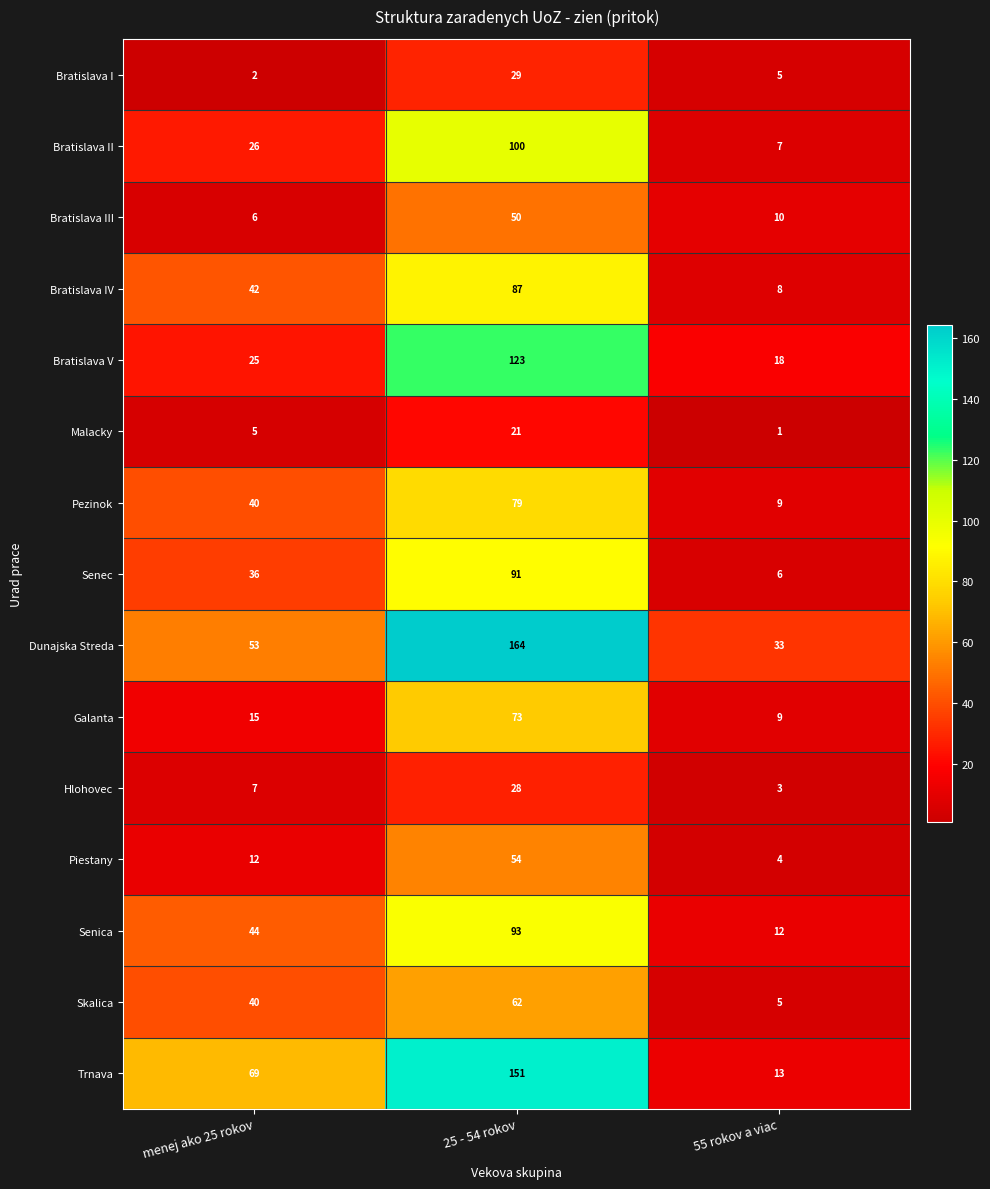

What is the sum of the Hlohovec values at menej ako 25 rokov and 25 - 54 rokov?

35